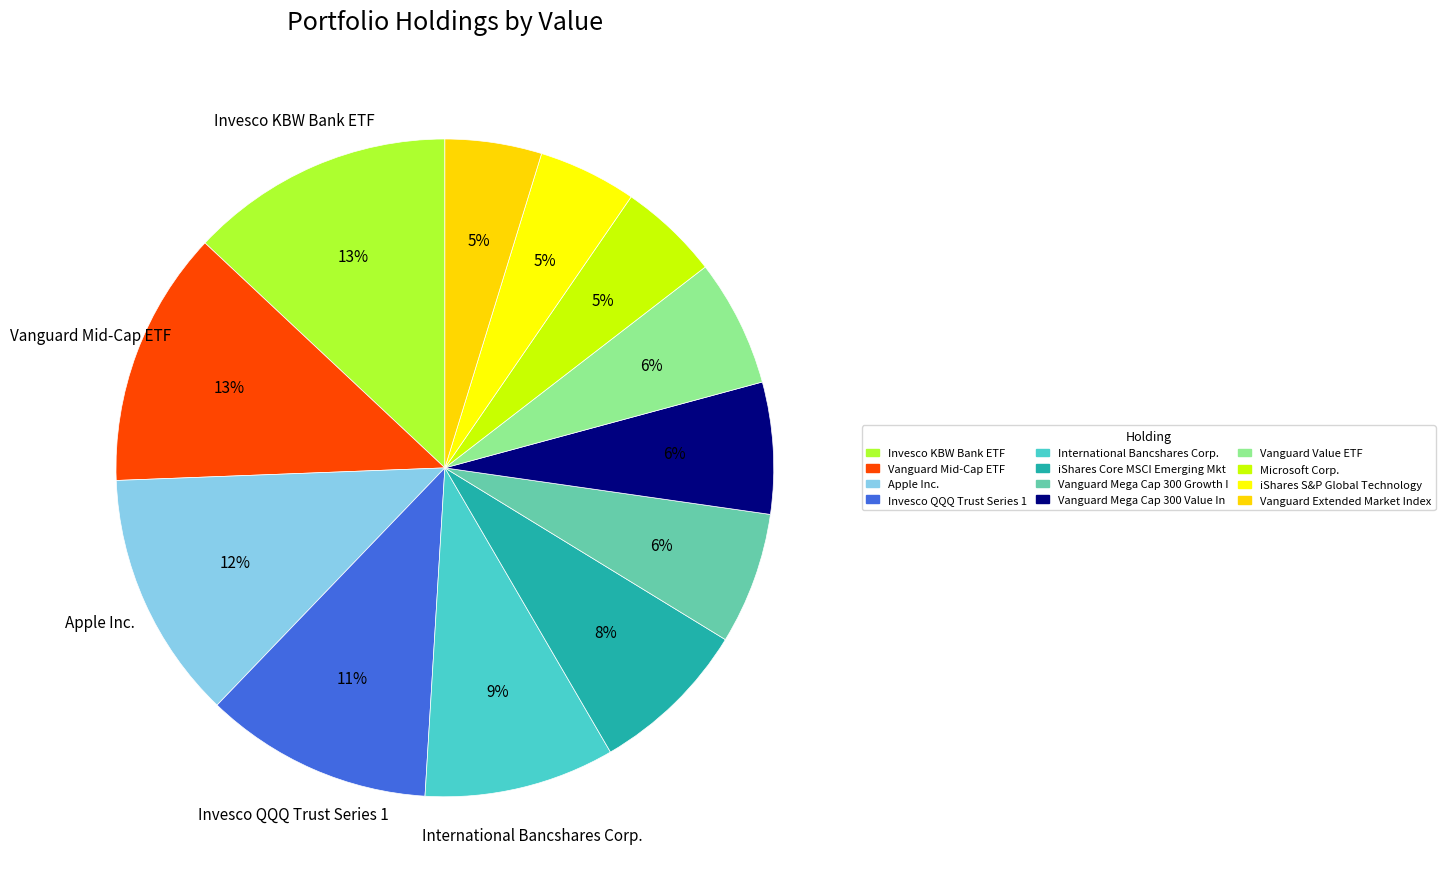

Is there a majority slice in this chart?

No